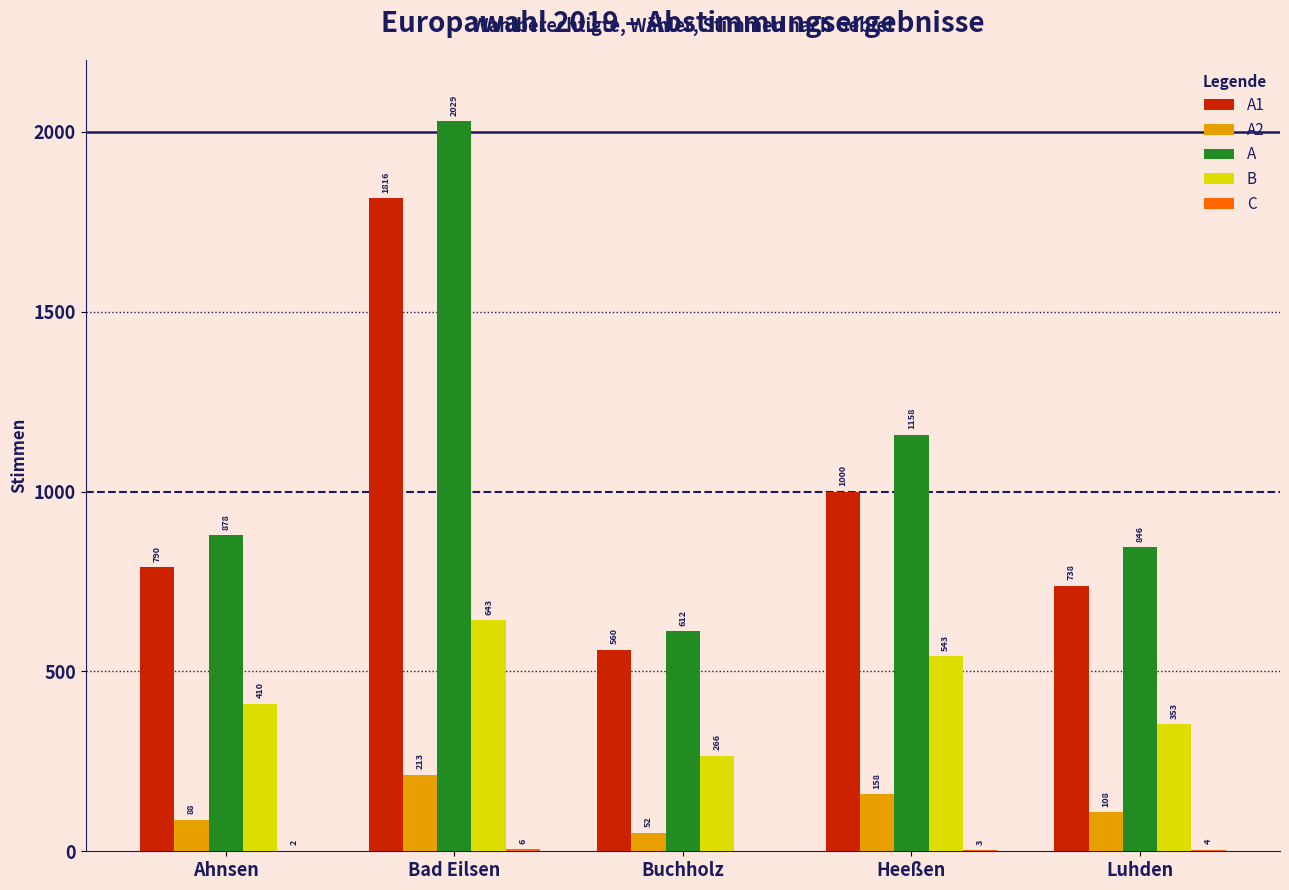

What is the sum of the A2 values at Heeßen and Ahnsen?

246